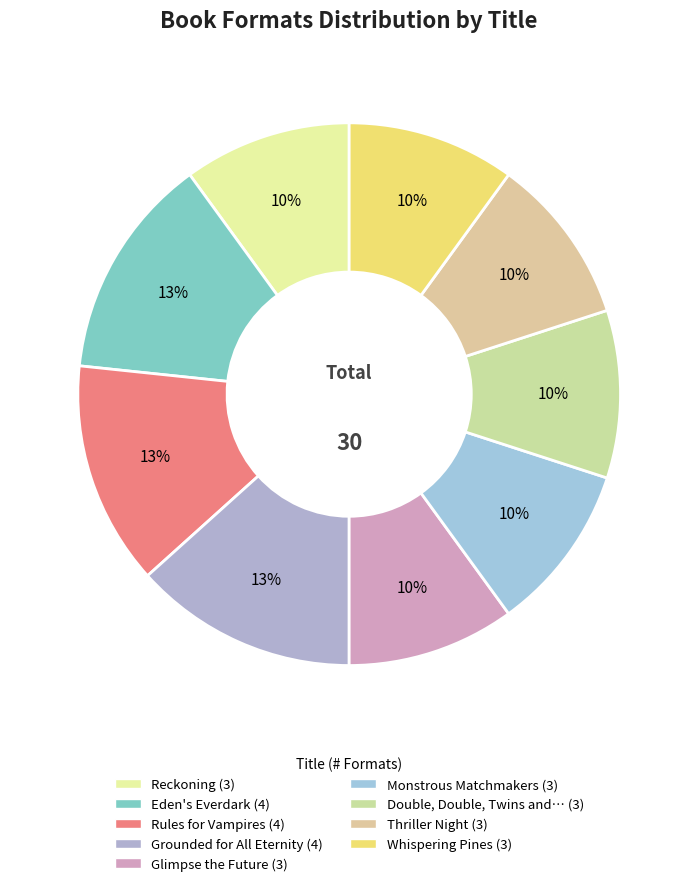

Is there any slice that represents more than half of the pie?

No